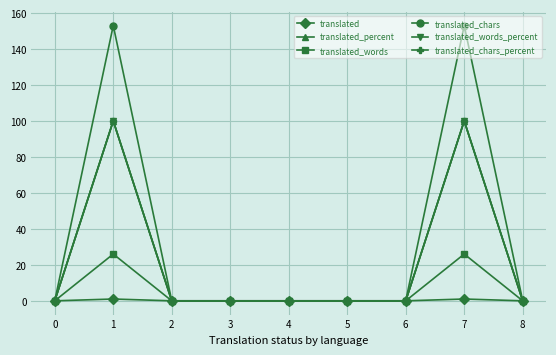

What is the difference between the second highest and minimum values in the translated_chars series?

153